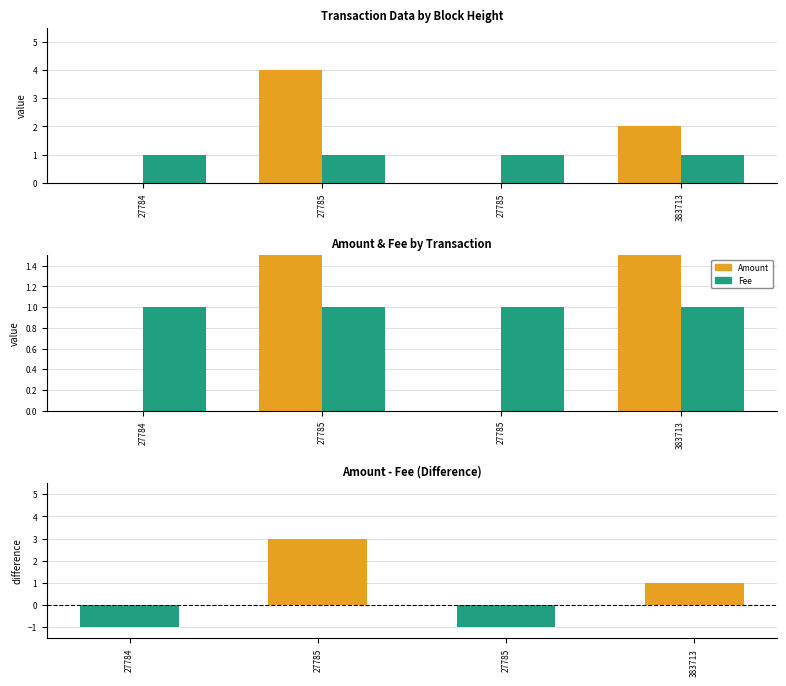

How many values in the Amount series are below 2?

2